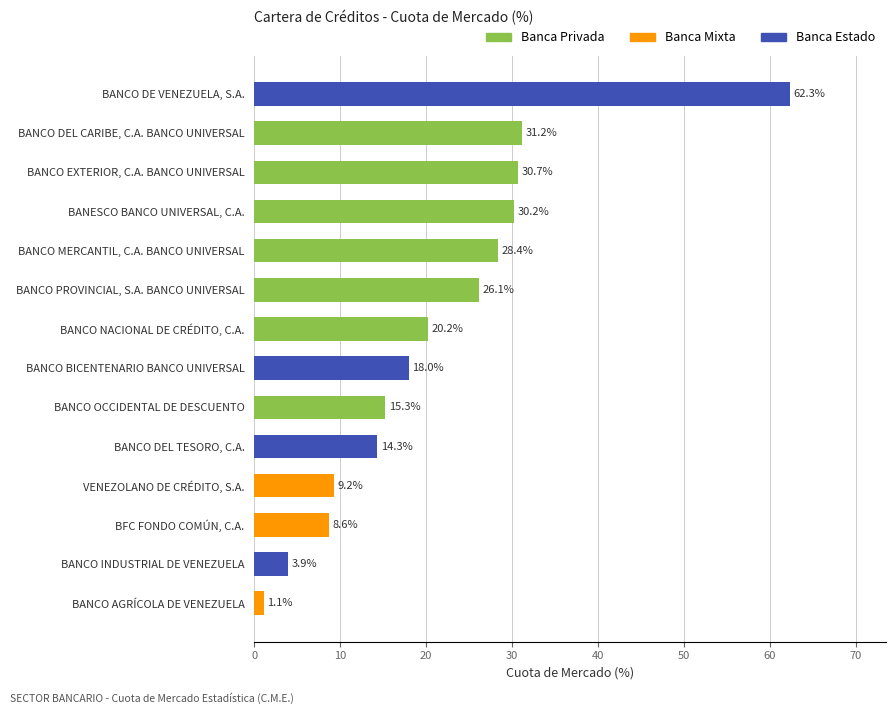

True or false: the data shows 26.1 at BANCO PROVINCIAL, S.A. BANCO UNIVERSAL.

True